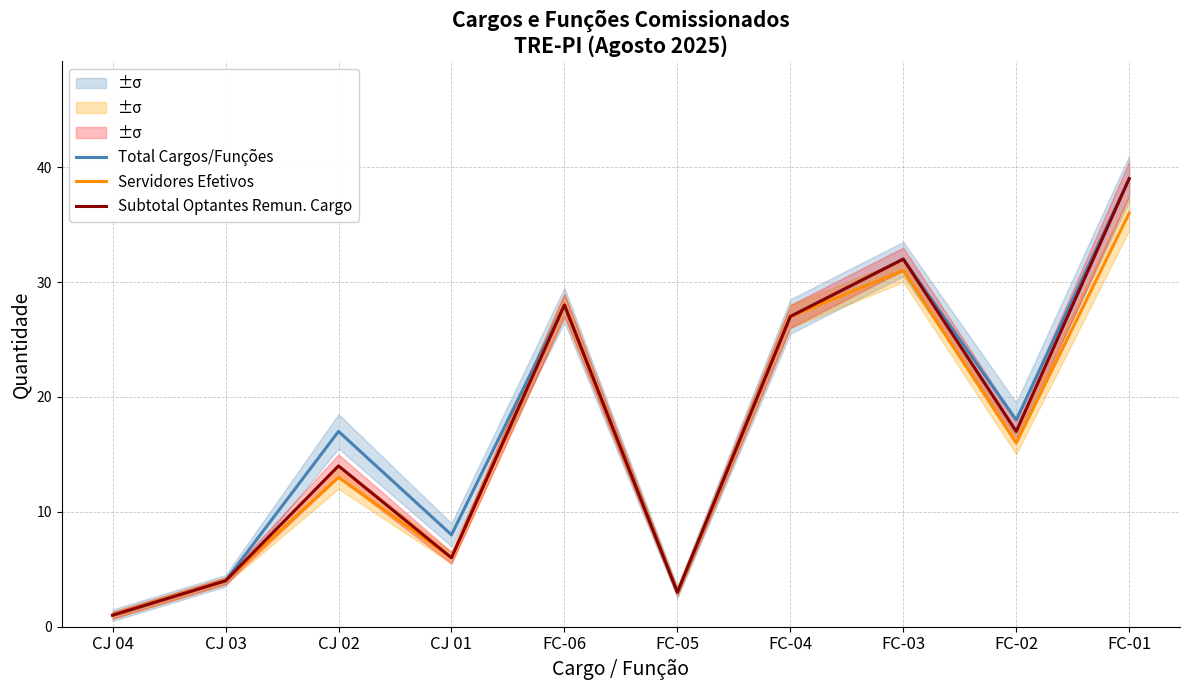

Is it true that Total Cargos/Funções equals 13 at FC-01?

False